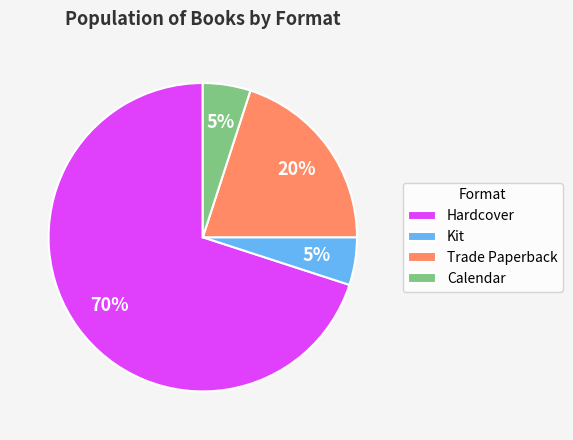

The Kit slice represents 1% of the pie. True or false?

False